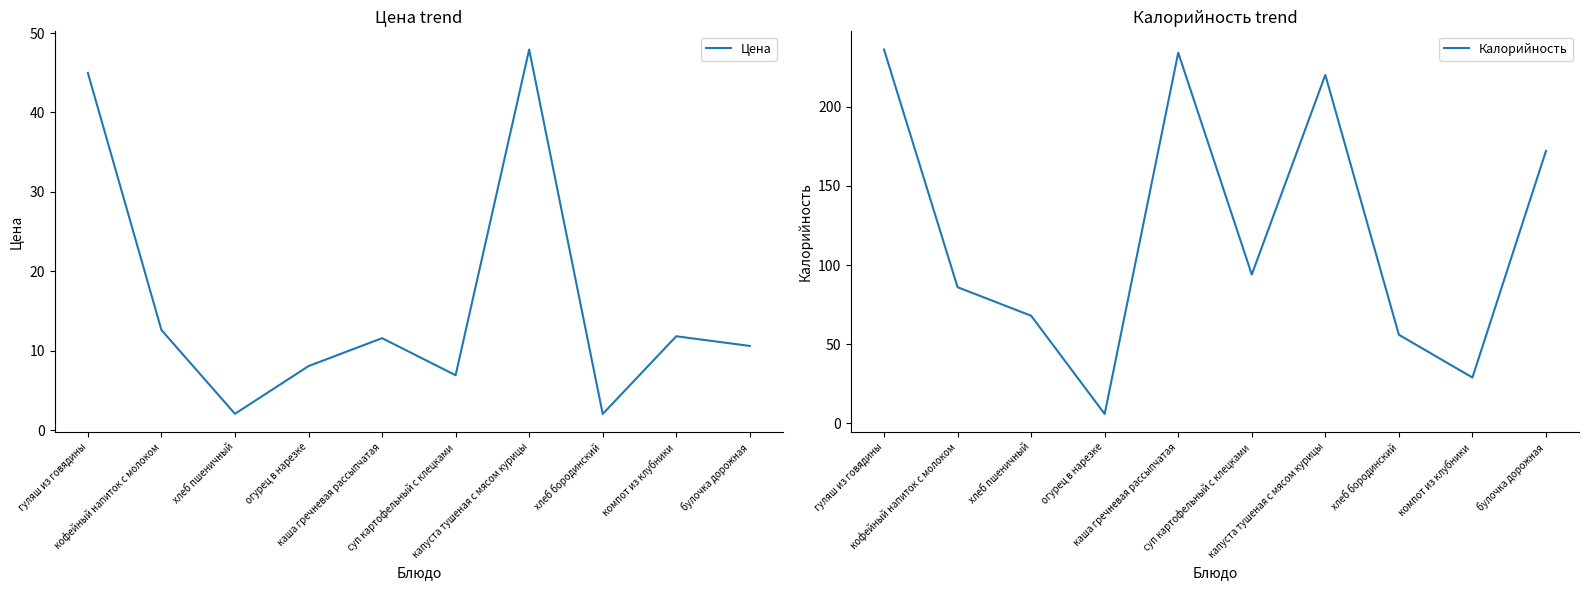

What is the difference between the Цена values at кофейный напиток с молоком and хлеб пшеничный?

10.6